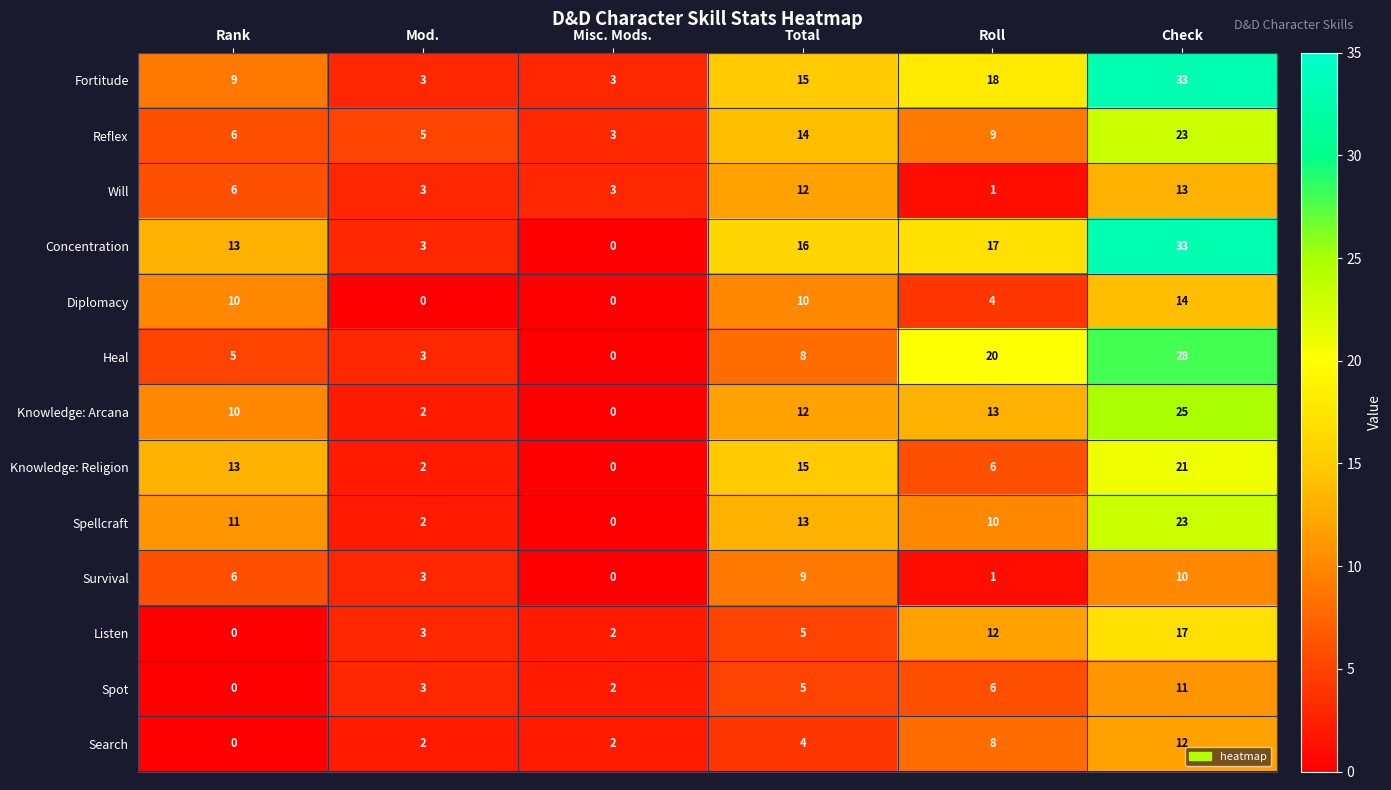

What is the average value of the Search series?

5